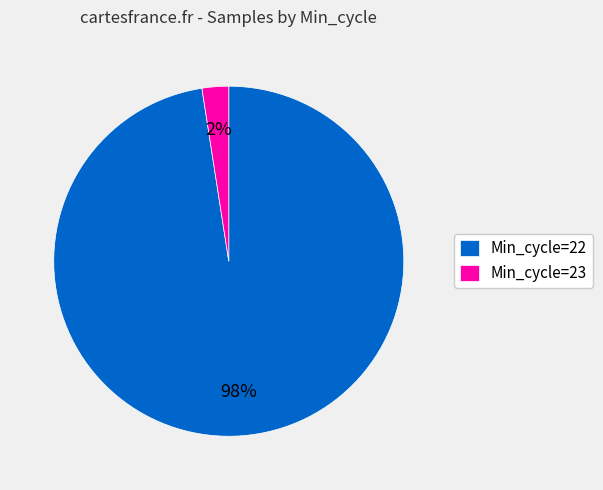

Count the number of slices in the pie.

2